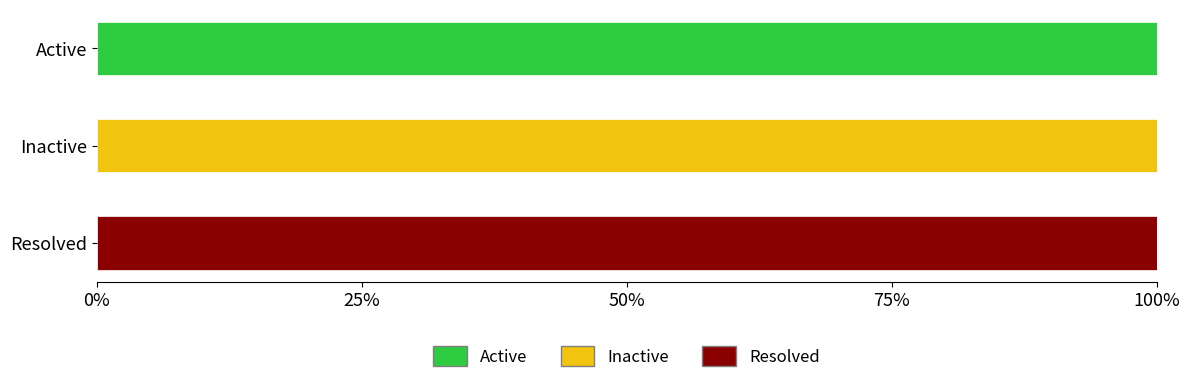

What is the total value across all series at Resolved?

100